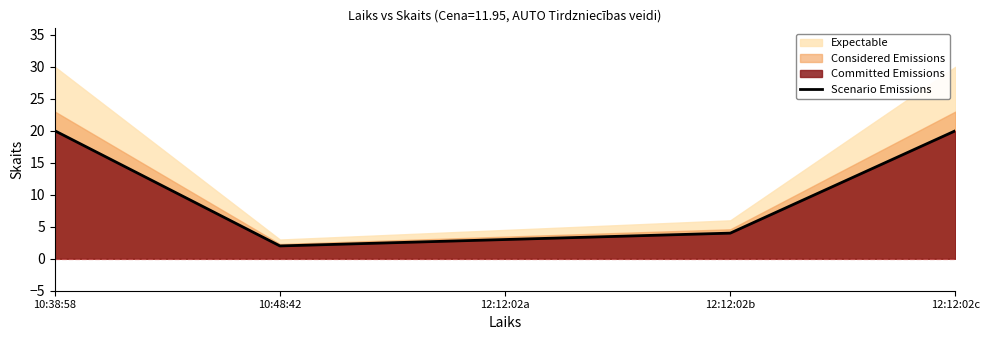

How many lines are shown in the chart?

1